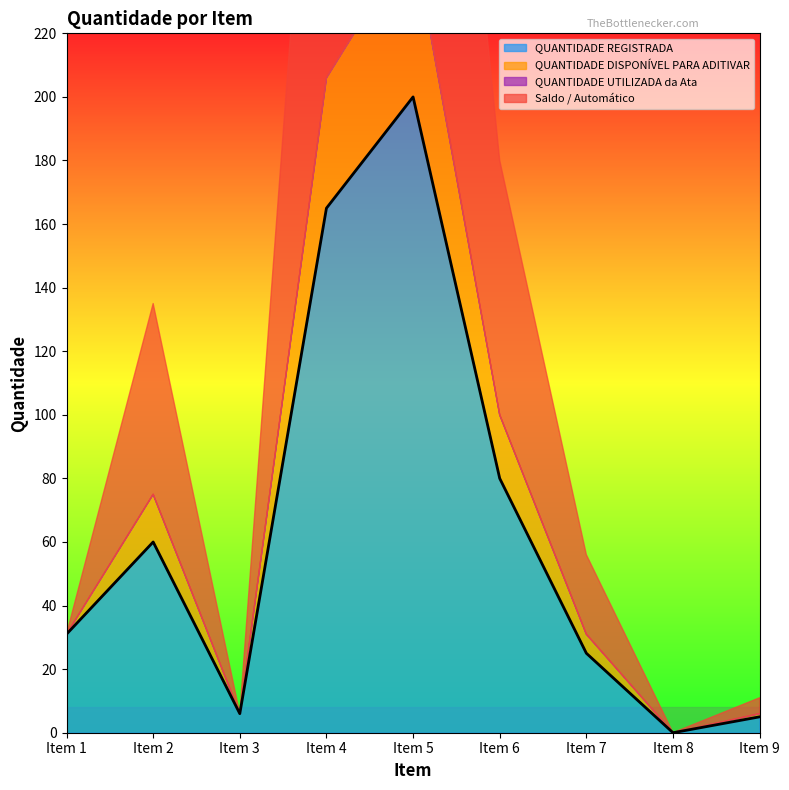

Which series has the largest total across all categories?

QUANTIDADE REGISTRADA